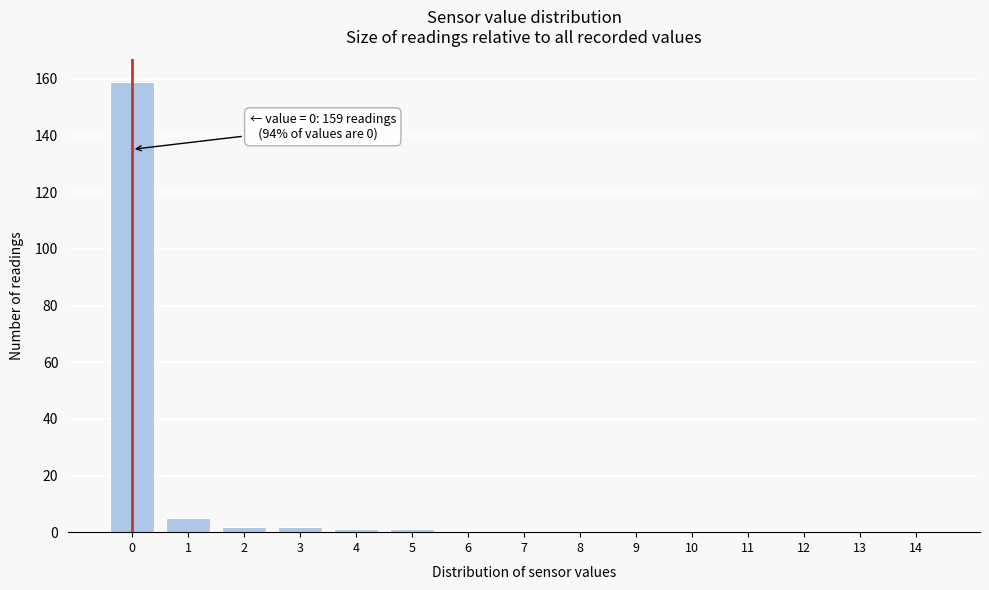

Reading right to left, transcribe all the data shown in this chart.

14=0	13=0	12=0	11=0	10=0	9=0	8=0	7=0	6=0	5=1	4=1	3=2	2=2	1=5	0=159